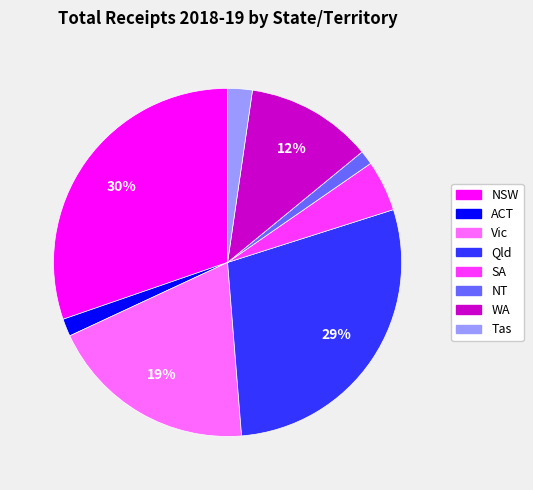

Count the number of slices in the pie.

8